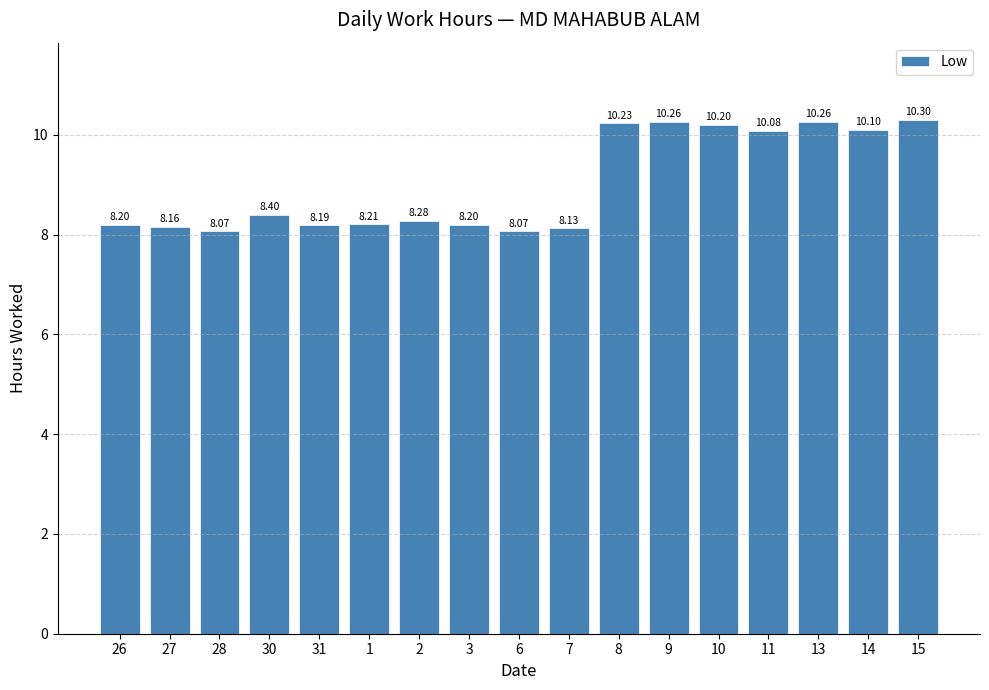

At which label is the value closest to 9?

30